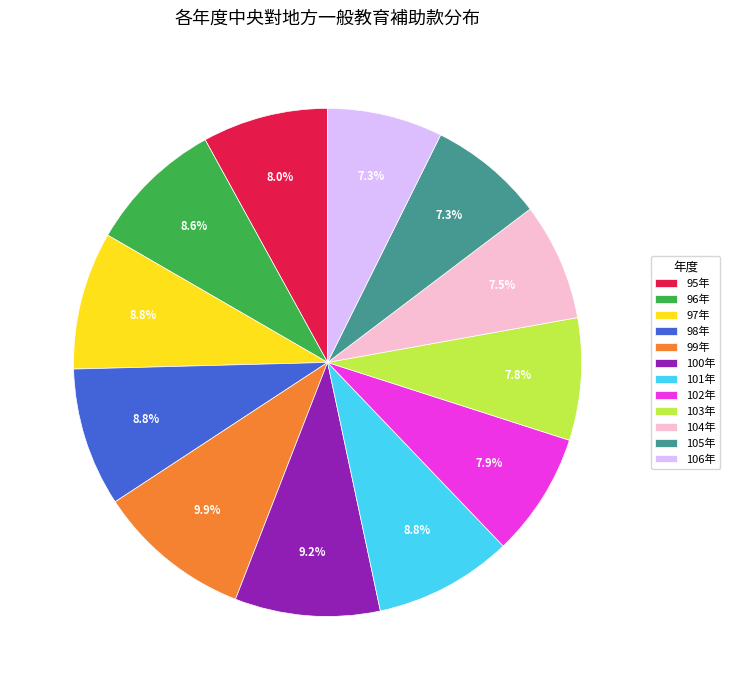

What is the ratio of the value at 98年 to the value at 101年?

1.0